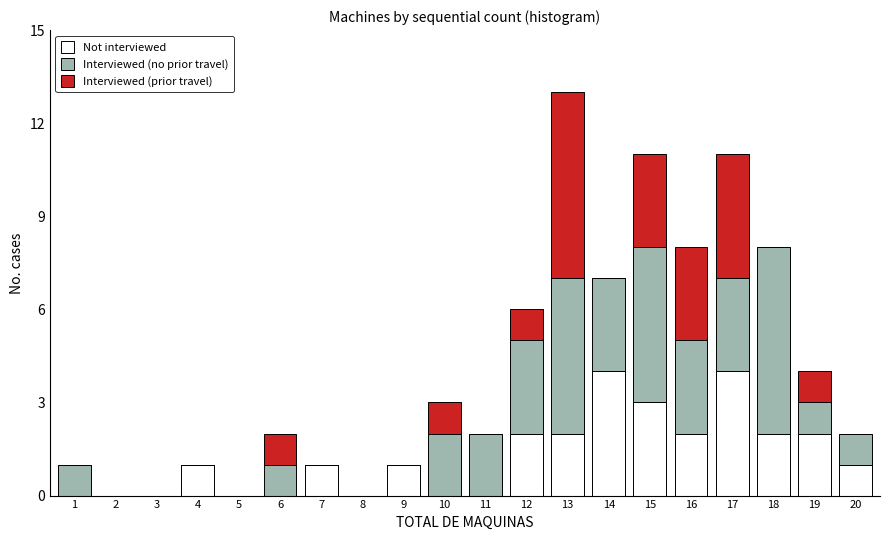

True or false: Not interviewed has a value of 1 at 16.

False